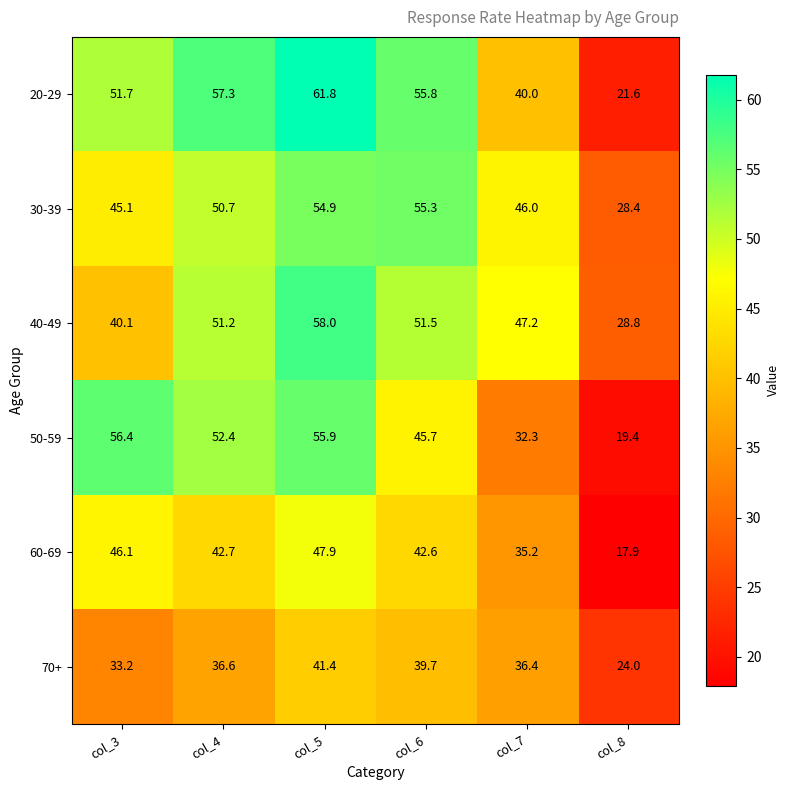

What is the difference between the 30-39 values at col_8 and col_4?

22.3